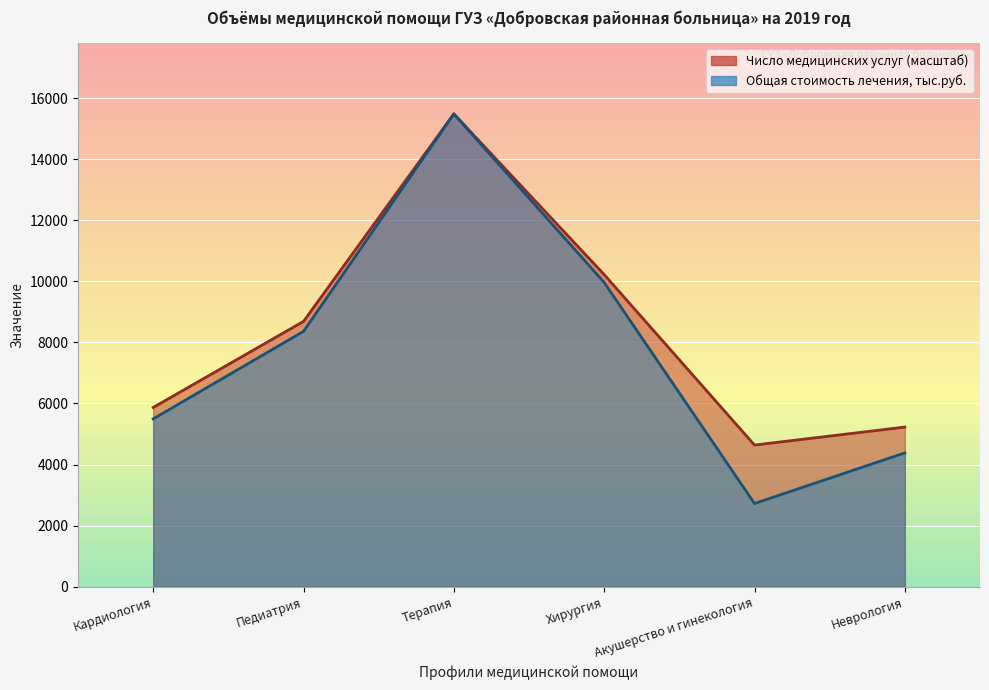

What is the sum of the Число медицинских услуг values at Терапия and Педиатрия?

24172.5